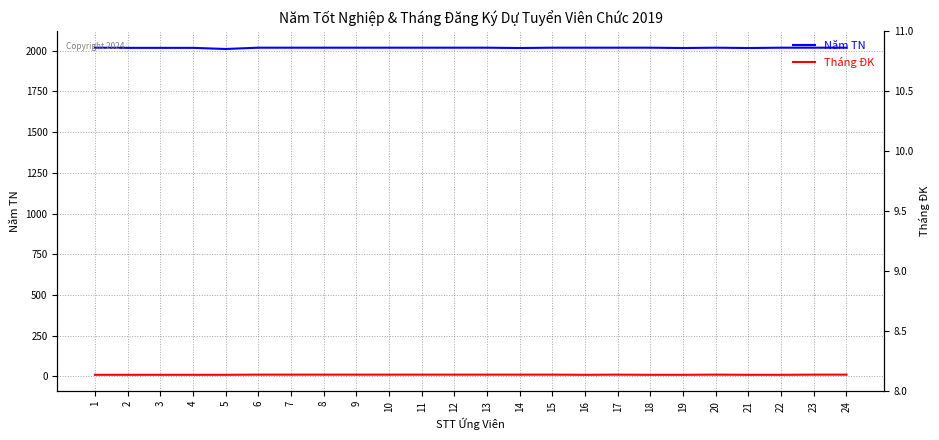

Reading right to left, what are all the values shown in this chart?

Năm TN: 2019	2019	2019	2017	2019	2017	2019	2019	2019	2019	2017	2019	2019	2019	2019	2019	2019	2019	2019	2011	2018	2018	2018	2019
Tháng ĐK: 10	10	9	9	10	9	9	10	9	10	10	10	10	10	10	10	10	10	10	9	9	9	9	9